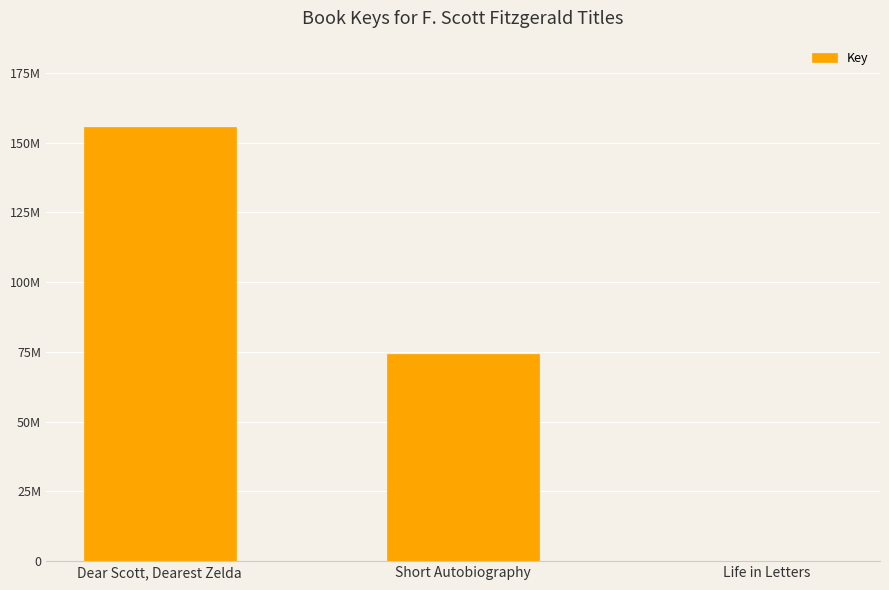

Which has a higher value, Life in Letters or Dear Scott, Dearest Zelda?

Dear Scott, Dearest Zelda